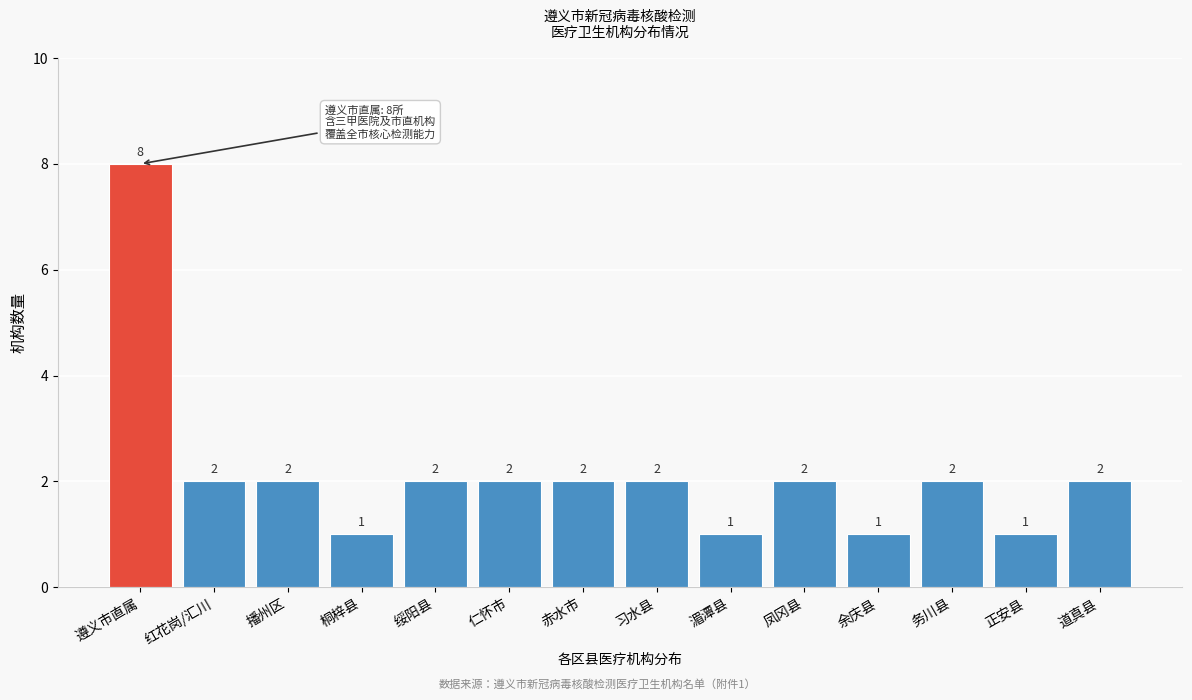

Reading right to left, list all the values displayed in this chart.

2	1	2	1	2	1	2	2	2	2	1	2	2	8